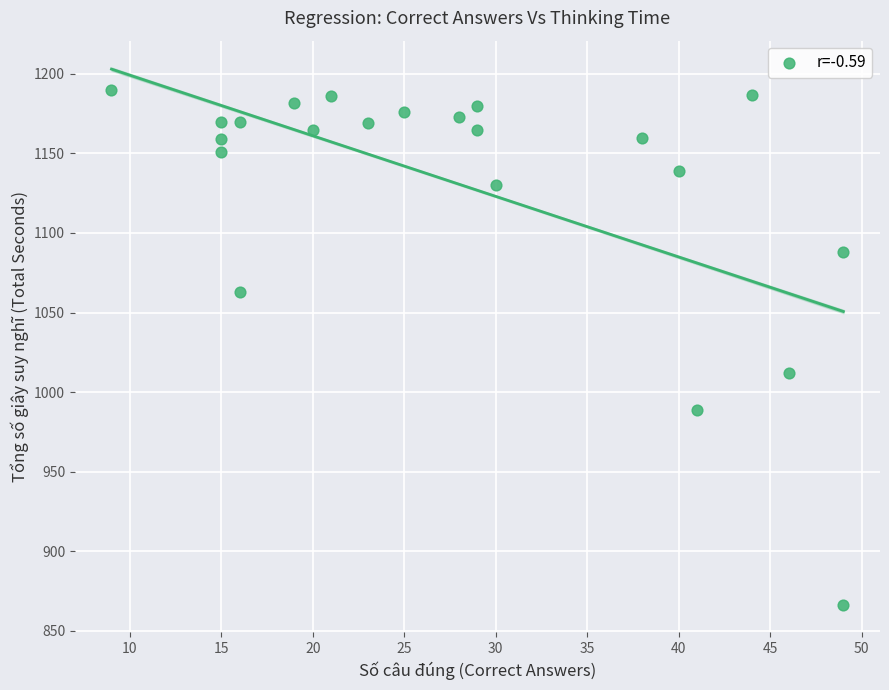

What Y value in the scatter plot is closest to 1028?

1012